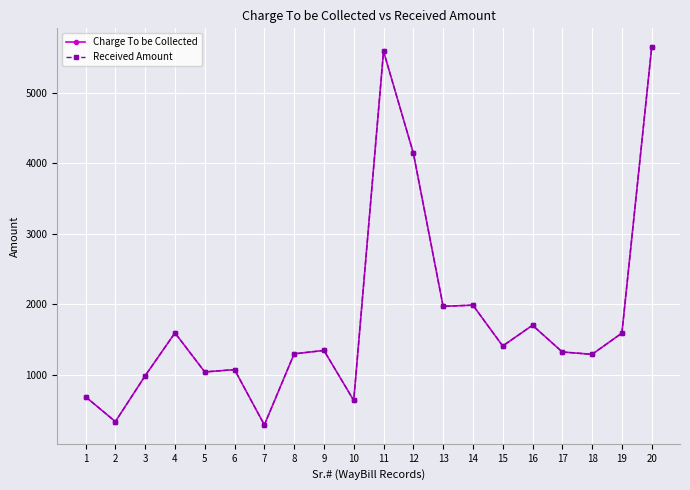

Is this an area chart (filled region under the line)?

No